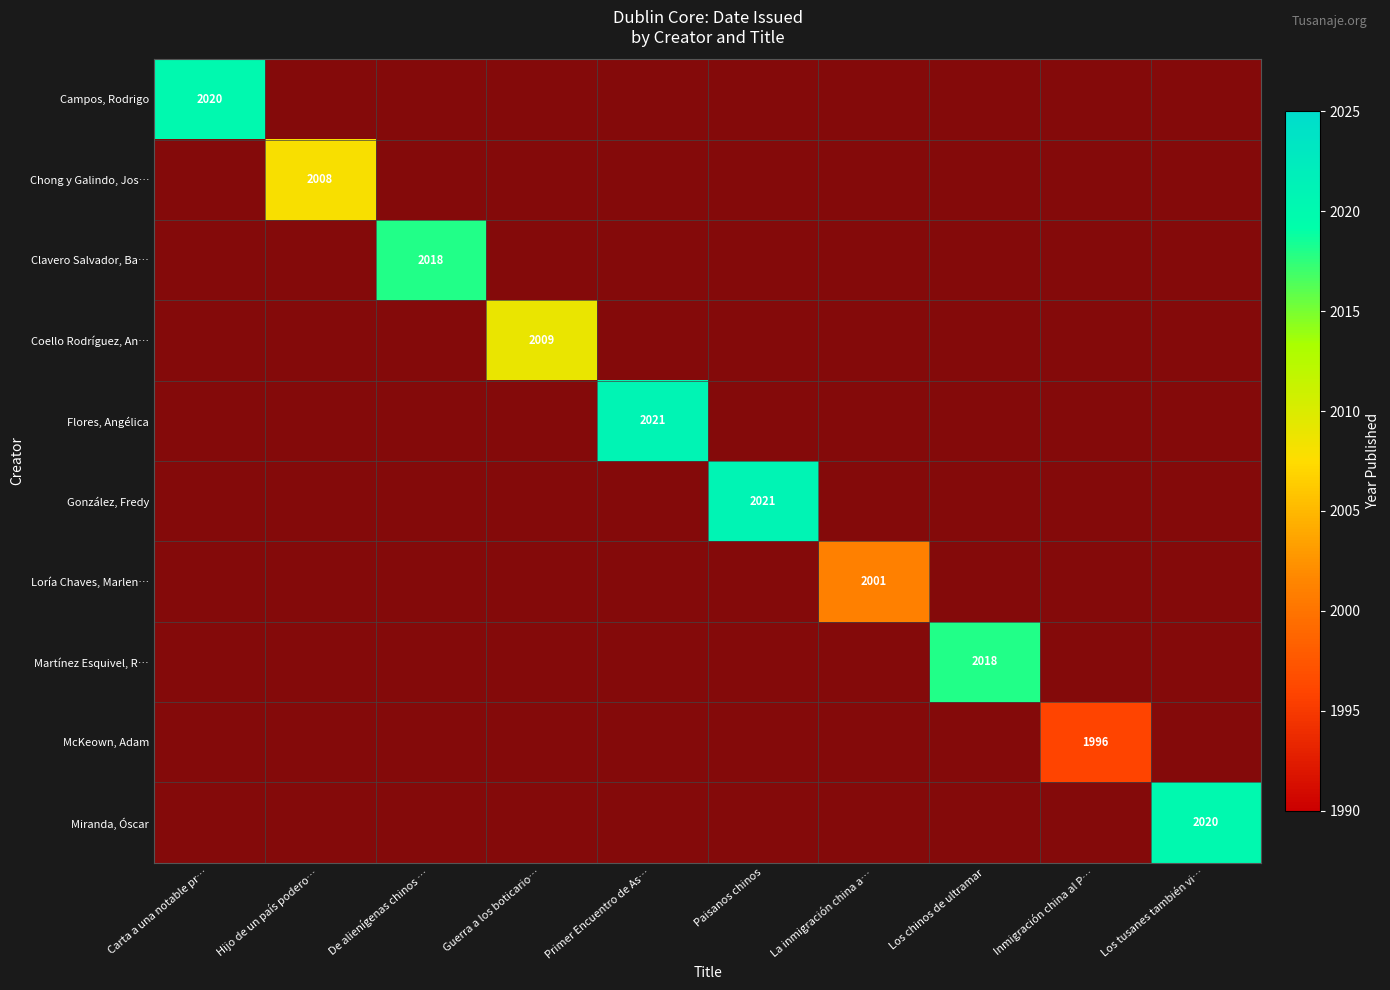

Which series changed the most between Primer Encuentro de As… and La inmigración china a…?

Campos, Rodrigo